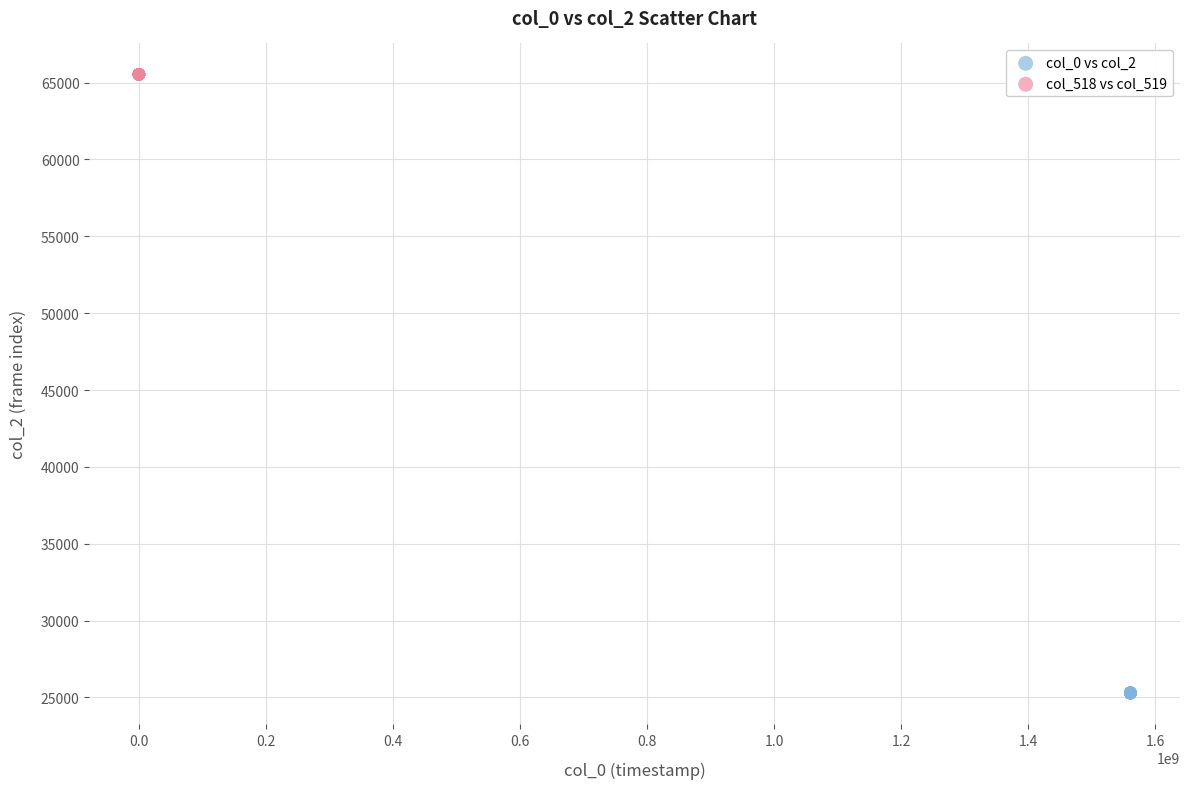

Which series contains the lowest Y value?

col_0 vs col_2